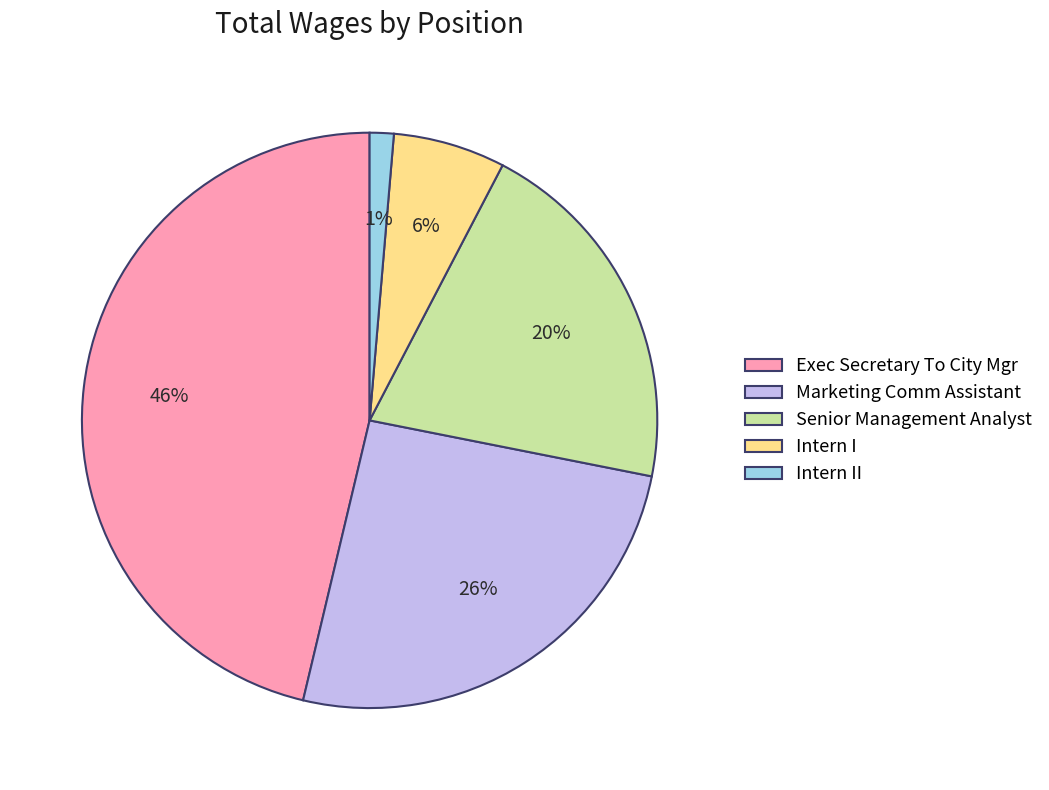

Rank the categories by value from lowest to highest.

Intern II, Intern I, Senior Management Analyst, Marketing Comm Assistant, Exec Secretary To City Mgr